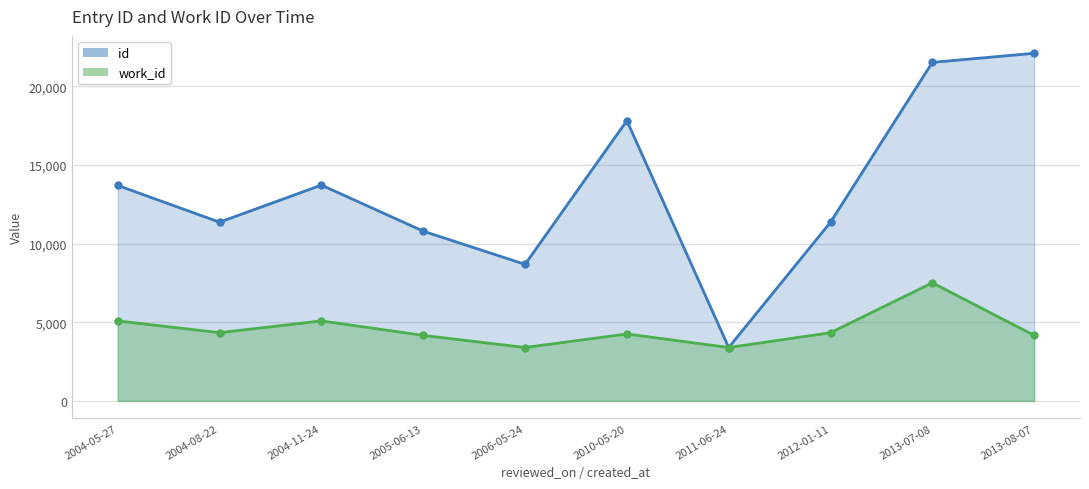

What is the label of the 2nd point from the left?

2004-08-22